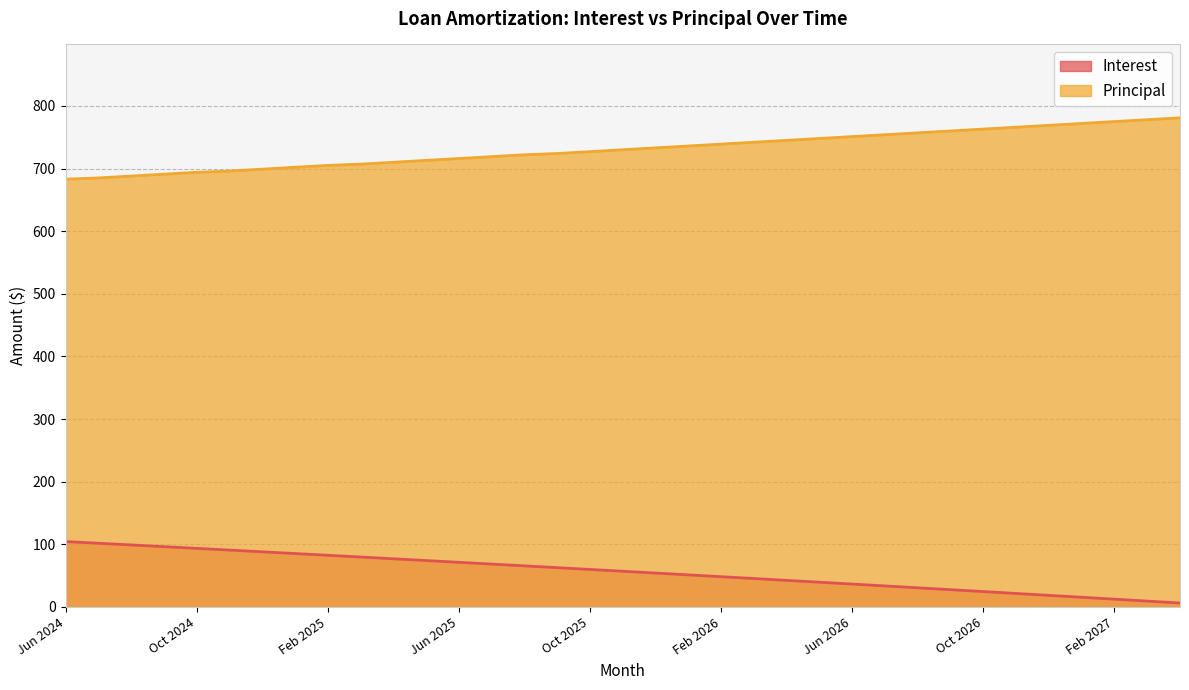

Reading left to right, extract all data points from this chart.

Interest: Jun 2024=104.3	Jul 2024=101.6	Aug 2024=98.9	Sep 2024=96.2	Oct 2024=93.5	Nov 2024=90.7	Dec 2024=88.0	Jan 2025=85.2	Feb 2025=82.4	Mar 2025=79.6	Apr 2025=76.8	May 2025=74.0	Jun 2025=71.2	Jul 2025=68.4	Aug 2025=65.5	Sep 2025=62.7	Oct 2025=59.8	Nov 2025=56.9	Dec 2025=54.0	Jan 2026=51.1	Feb 2026=48.2	Mar 2026=45.3	Apr 2026=42.4	May 2026=39.4	Jun 2026=36.4	Jul 2026=33.5	Aug 2026=30.5	Sep 2026=27.5	Oct 2026=24.5	Nov 2026=21.4	Dec 2026=18.4	Jan 2027=15.4	Feb 2027=12.3	Mar 2027=9.2	Apr 2027=6.2
Principal: Jun 2024=683.0	Jul 2024=685.0	Aug 2024=688.0	Sep 2024=691.0	Oct 2024=694.0	Nov 2024=696.0	Dec 2024=699.0	Jan 2025=702.0	Feb 2025=705.0	Mar 2025=707.0	Apr 2025=710.0	May 2025=713.0	Jun 2025=716.0	Jul 2025=719.0	Aug 2025=722.0	Sep 2025=724.0	Oct 2025=727.0	Nov 2025=730.0	Dec 2025=733.0	Jan 2026=736.0	Feb 2026=739.0	Mar 2026=742.0	Apr 2026=745.0	May 2026=748.0	Jun 2026=751.0	Jul 2026=754.0	Aug 2026=757.0	Sep 2026=760.0	Oct 2026=763.0	Nov 2026=766.0	Dec 2026=769.0	Jan 2027=772.0	Feb 2027=775.0	Mar 2027=778.0	Apr 2027=781.0